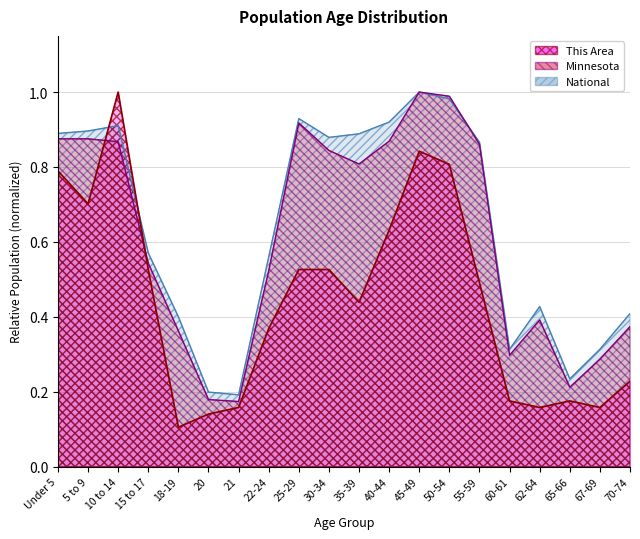

What is the difference between the maximum and minimum values in the This Area series?

0.9